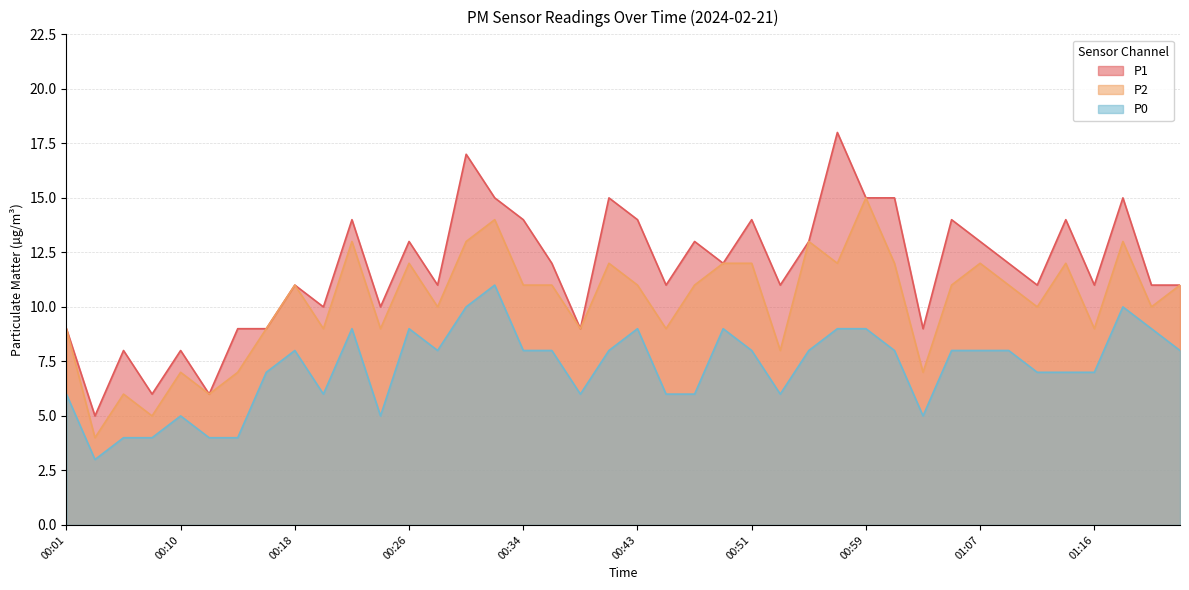

The value of P2 at 00:49 is 12. True or false?

True